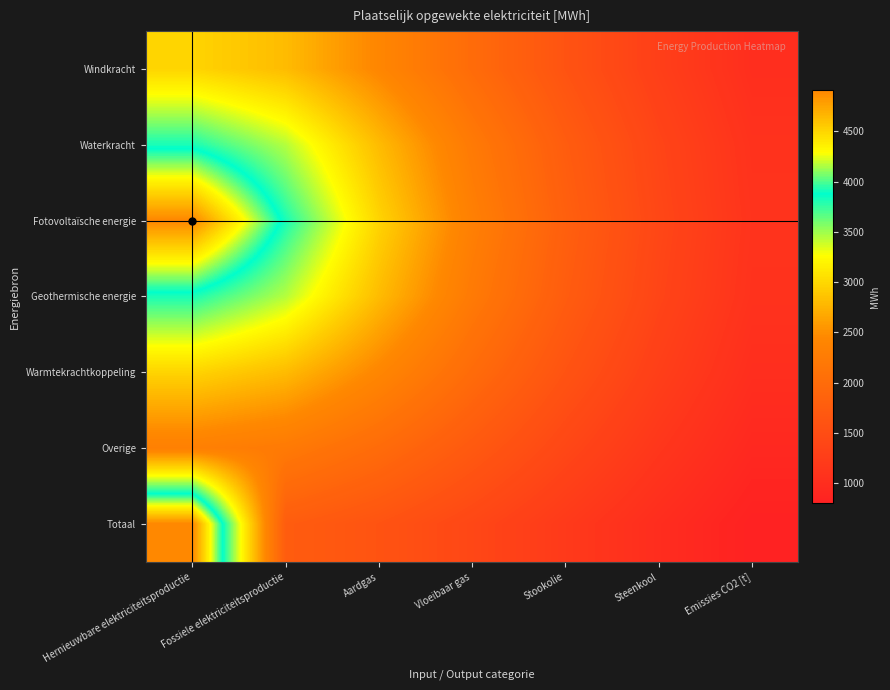

Which has a higher value, Steenkool or Vloeibaar gas?

Vloeibaar gas